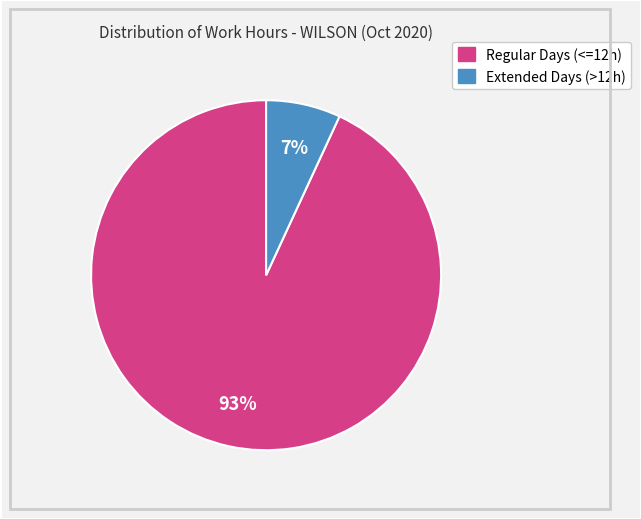

Count the number of slices in the pie.

2